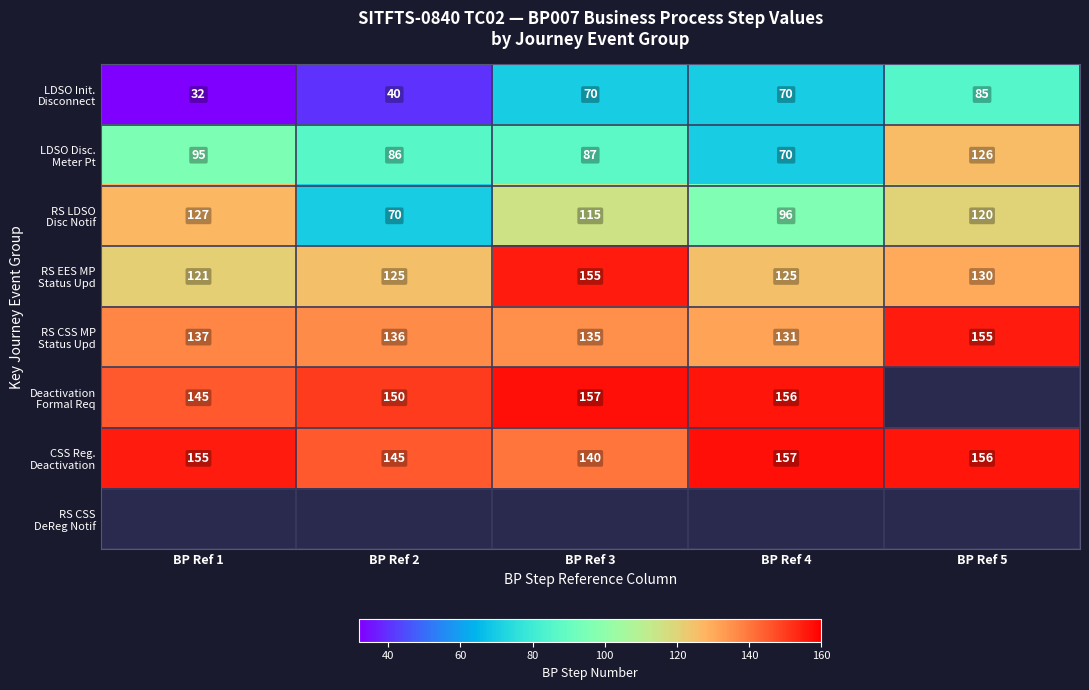

Is it true that RS LDSO Disc Notif equals 127.0 at BP Ref 1?

True